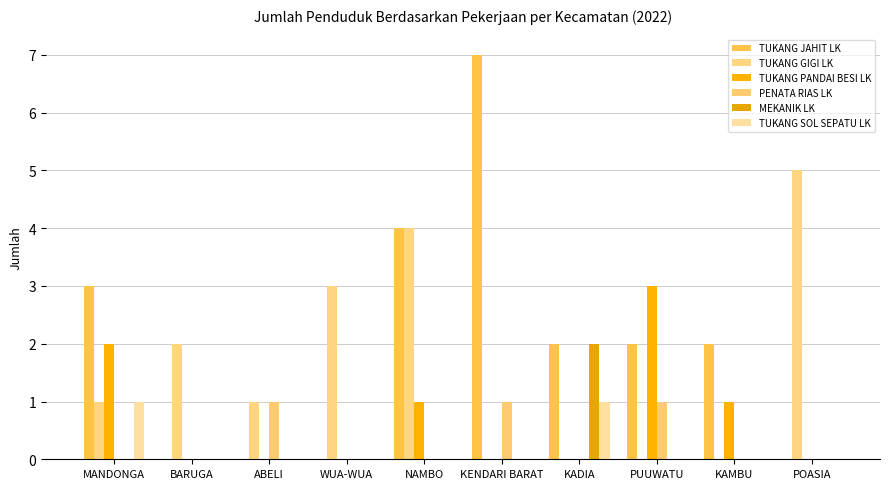

At how many categories does at least one series exceed 4?

2